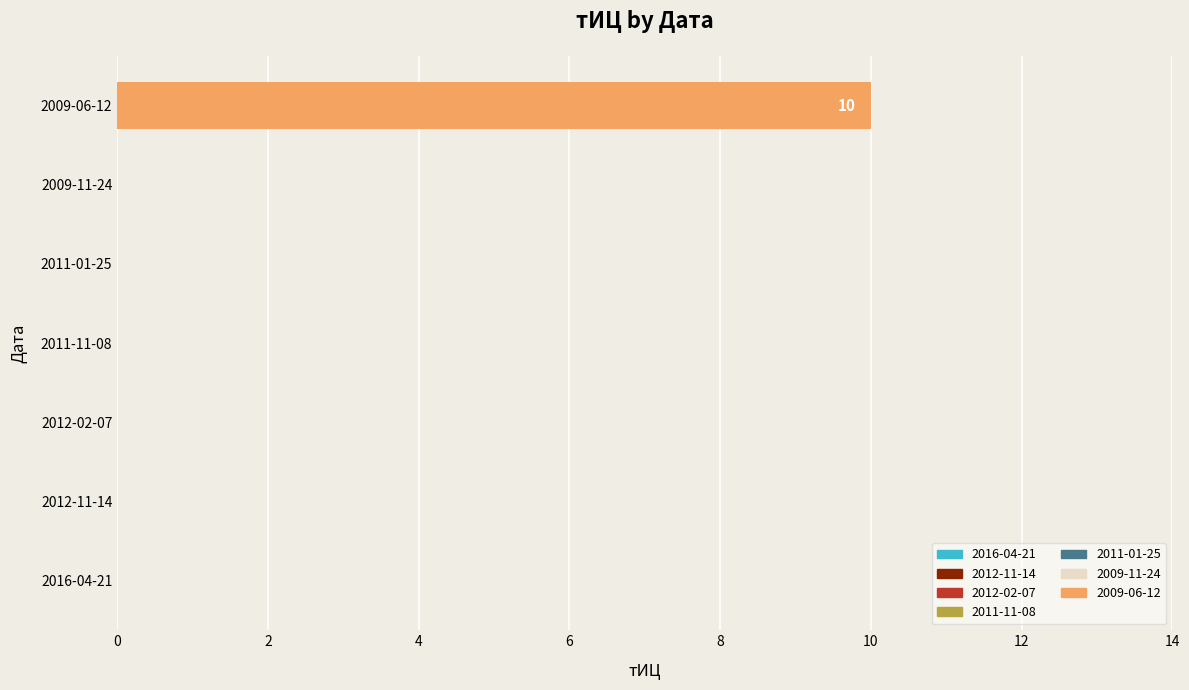

At which category does the chart reach its peak across all series?

2009-06-12